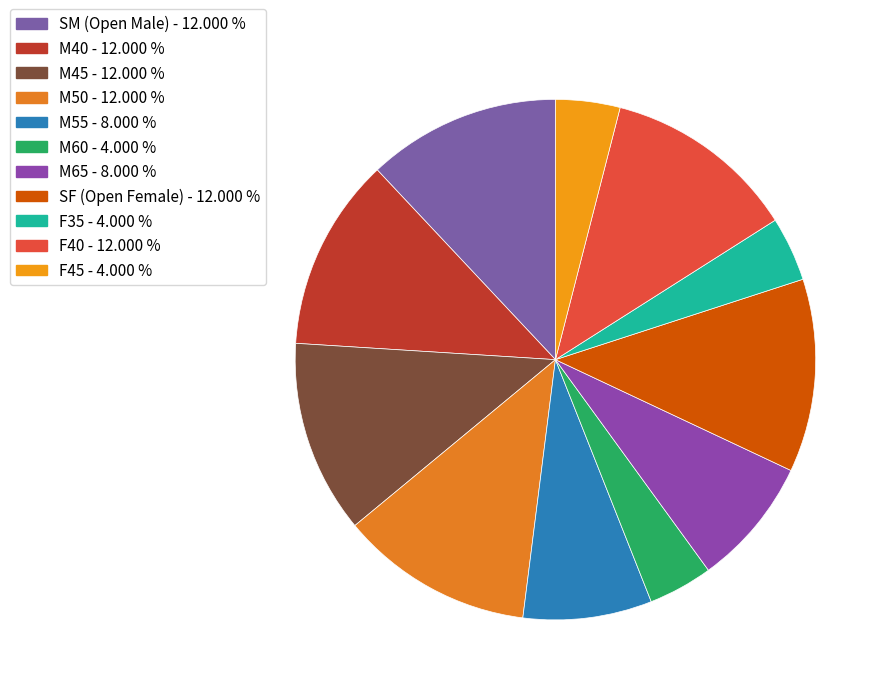

Count the number of slices in the pie.

11